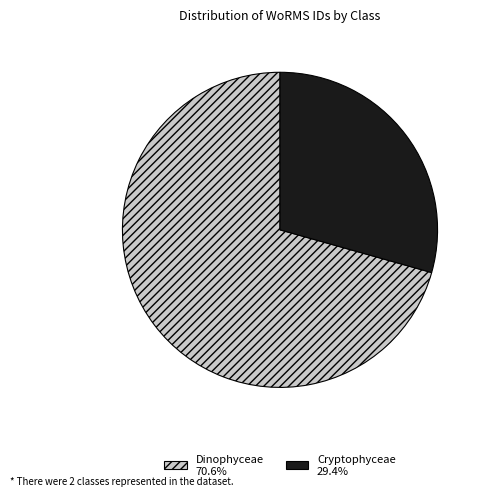

How many slices are in this pie chart?

2